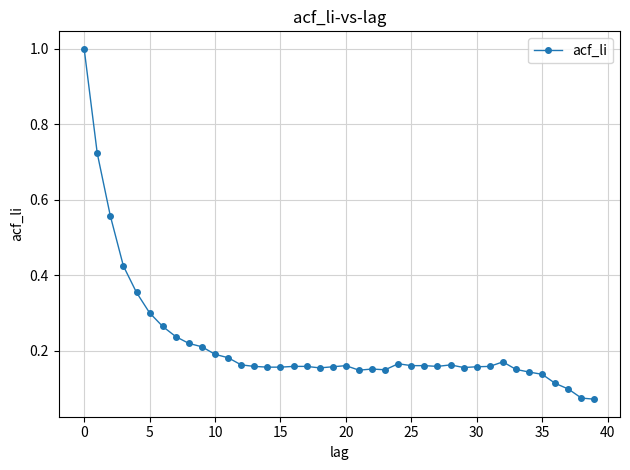

What is the sum of all values?

8.8